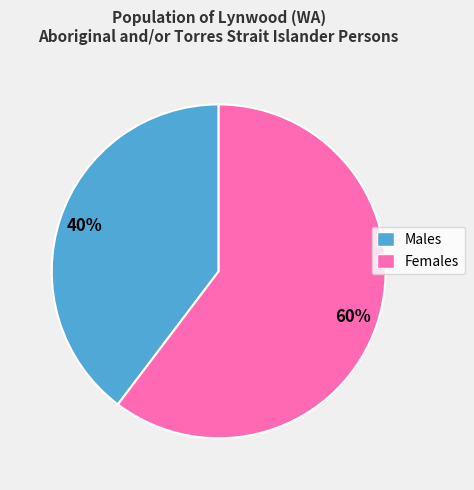

Which slice is the smallest?

Males